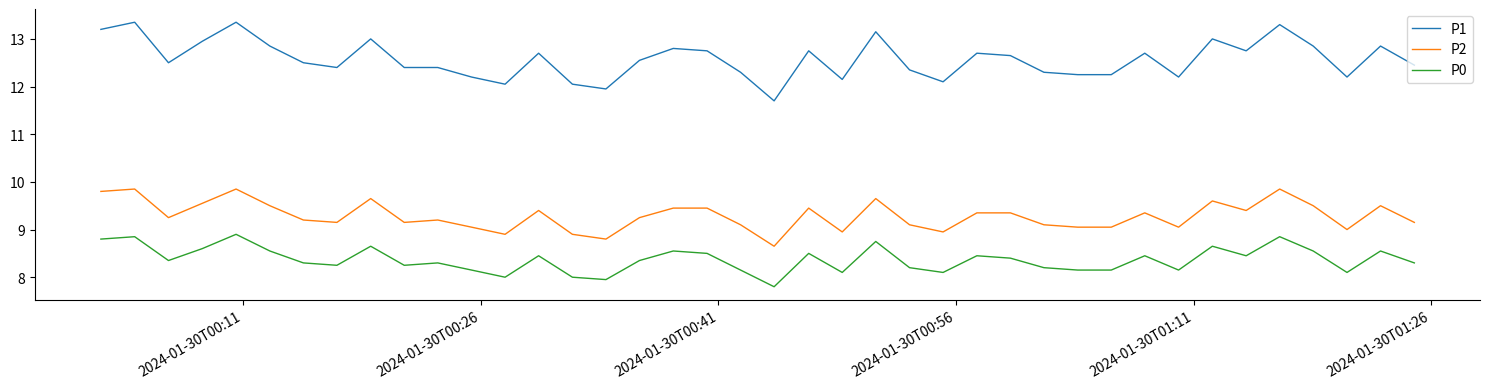

What are all the series names shown in the legend?

P1, P2, P0